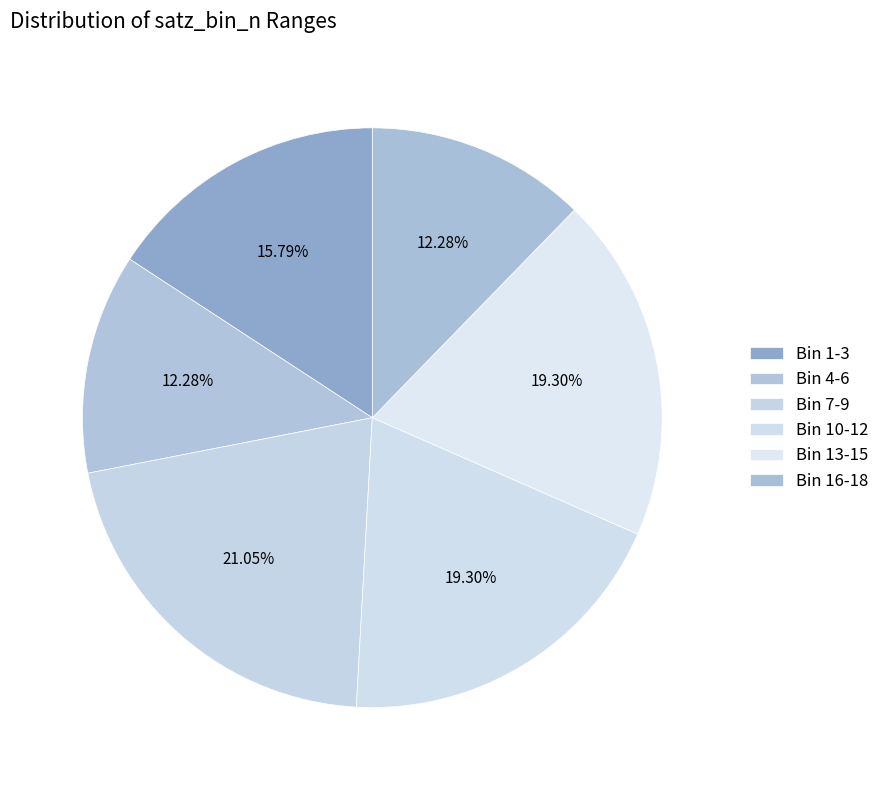

Which category has the biggest portion of the pie?

Bin 7-9